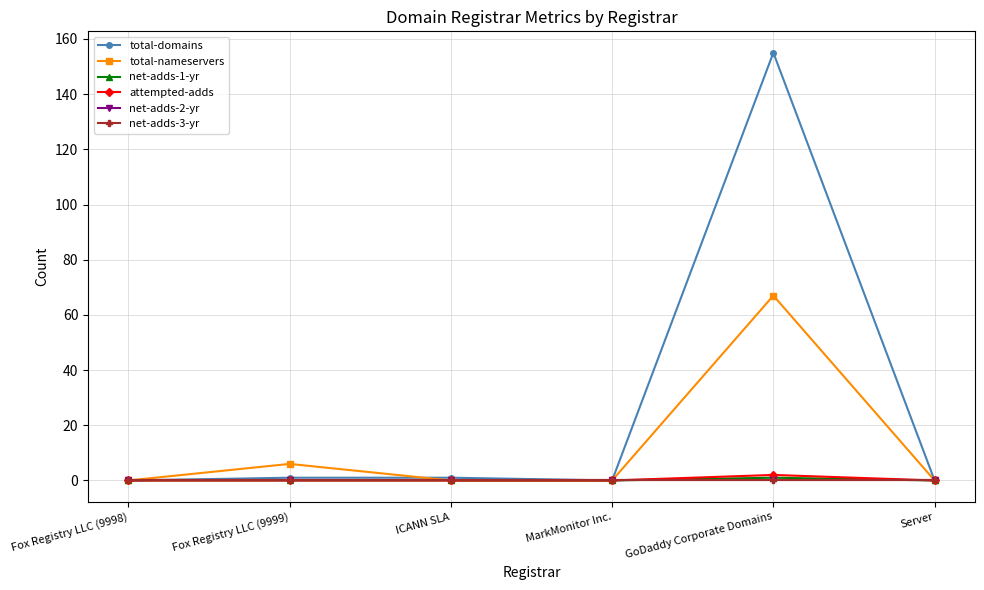

Which has a higher value, Fox Registry LLC (9998) or Fox Registry LLC (9999)?

Fox Registry LLC (9999)